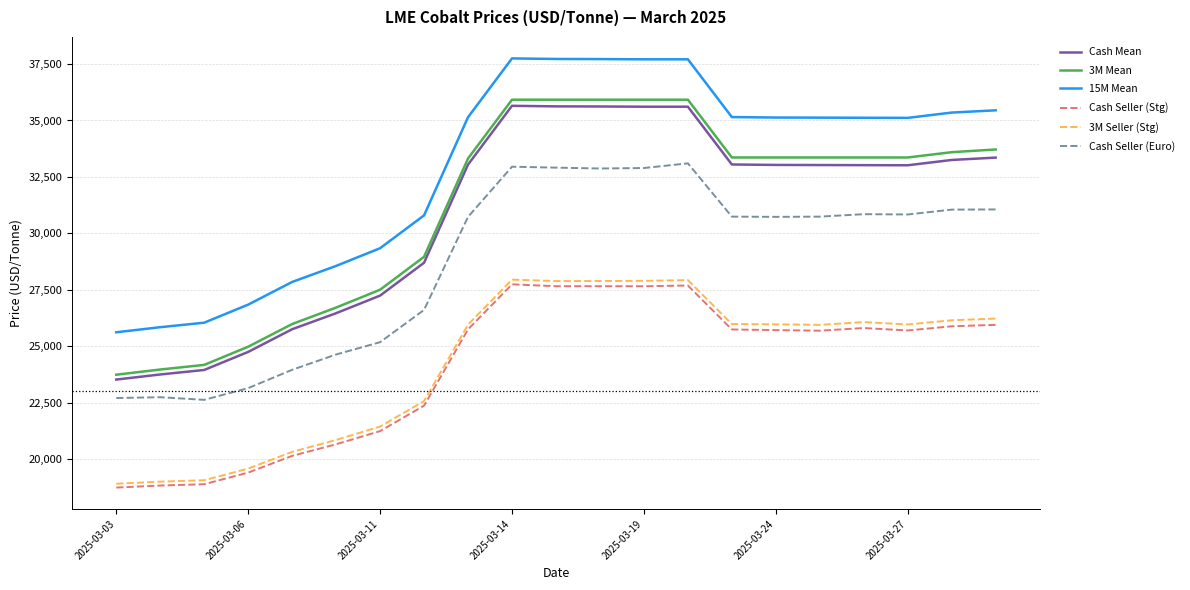

What is the minimum value for 3M Mean?

23735